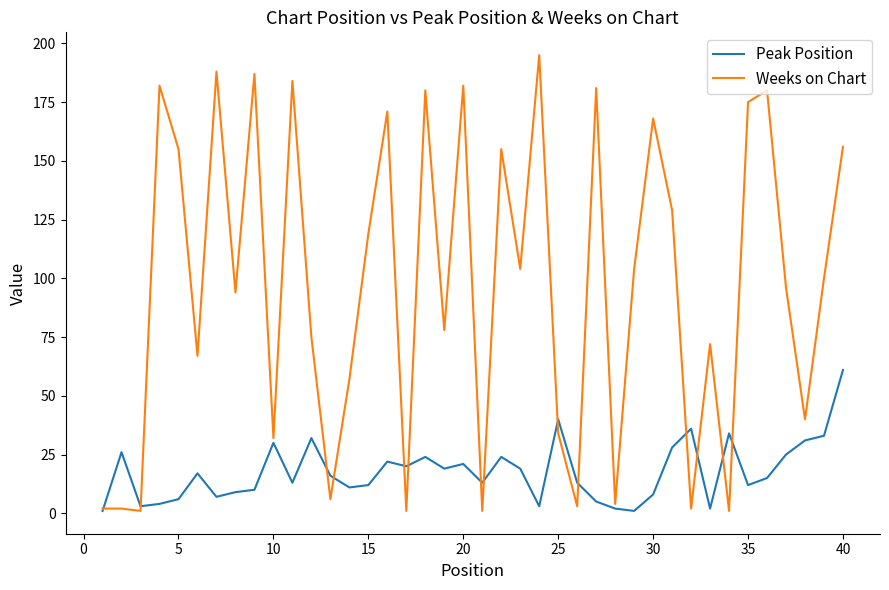

What is the greatest value displayed?

195